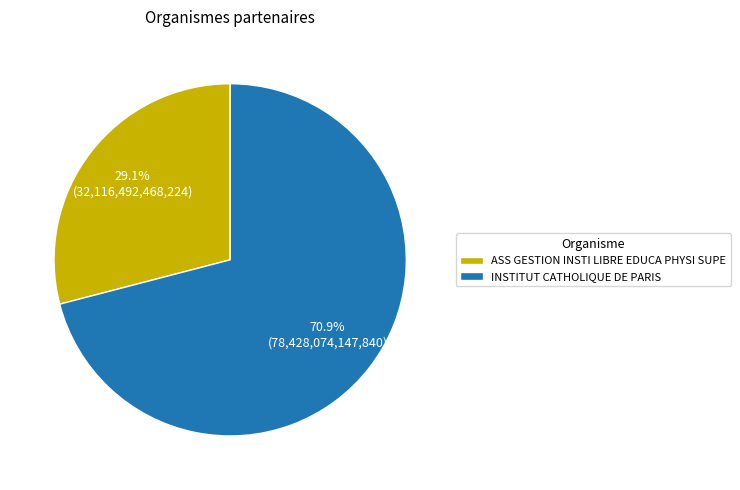

To the nearest percent, what is the difference between the INSTITUT CATHOLIQUE DE PARIS and ASS GESTION INSTI LIBRE EDUCA PHYSI SUPE slice percentages?

42%